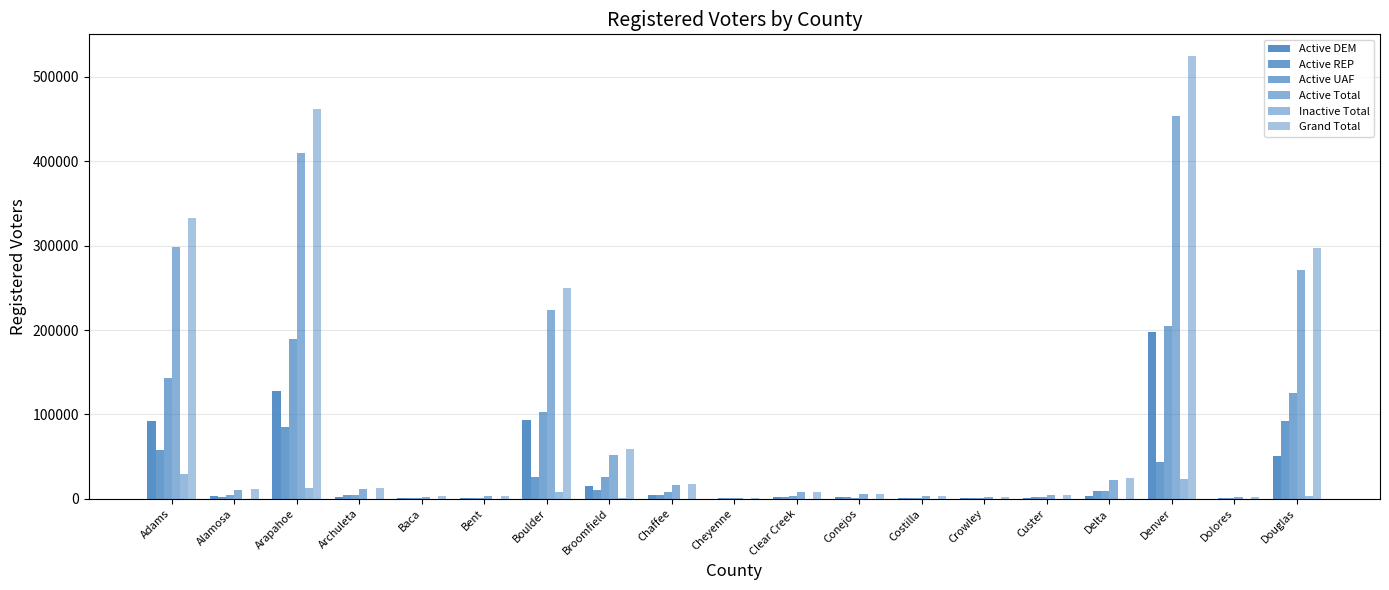

How many categories are shown in the chart?

19